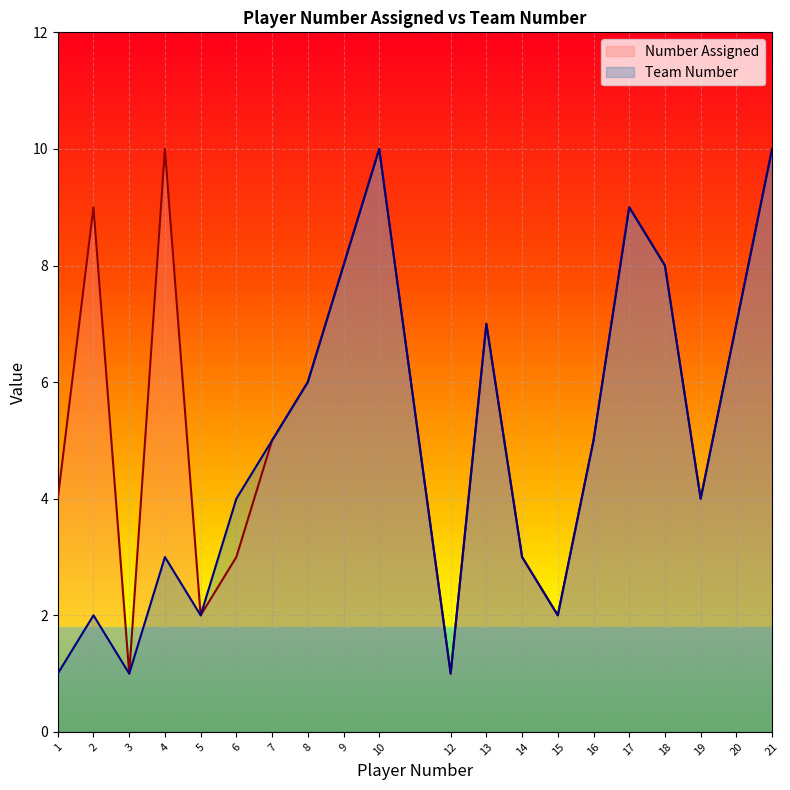

How many values in the Number Assigned series are below 6?

10